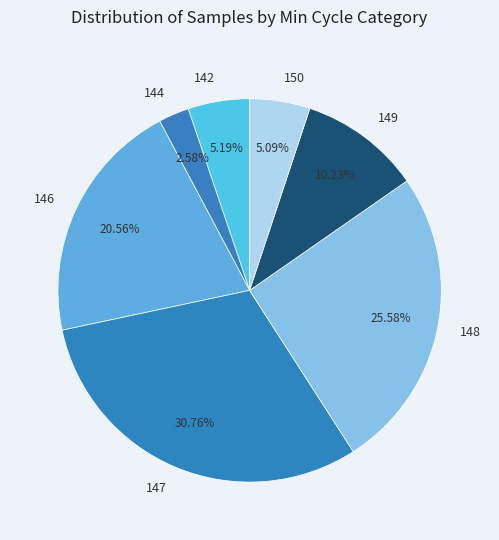

To the nearest percent, what percentage of the pie is 147?

31%